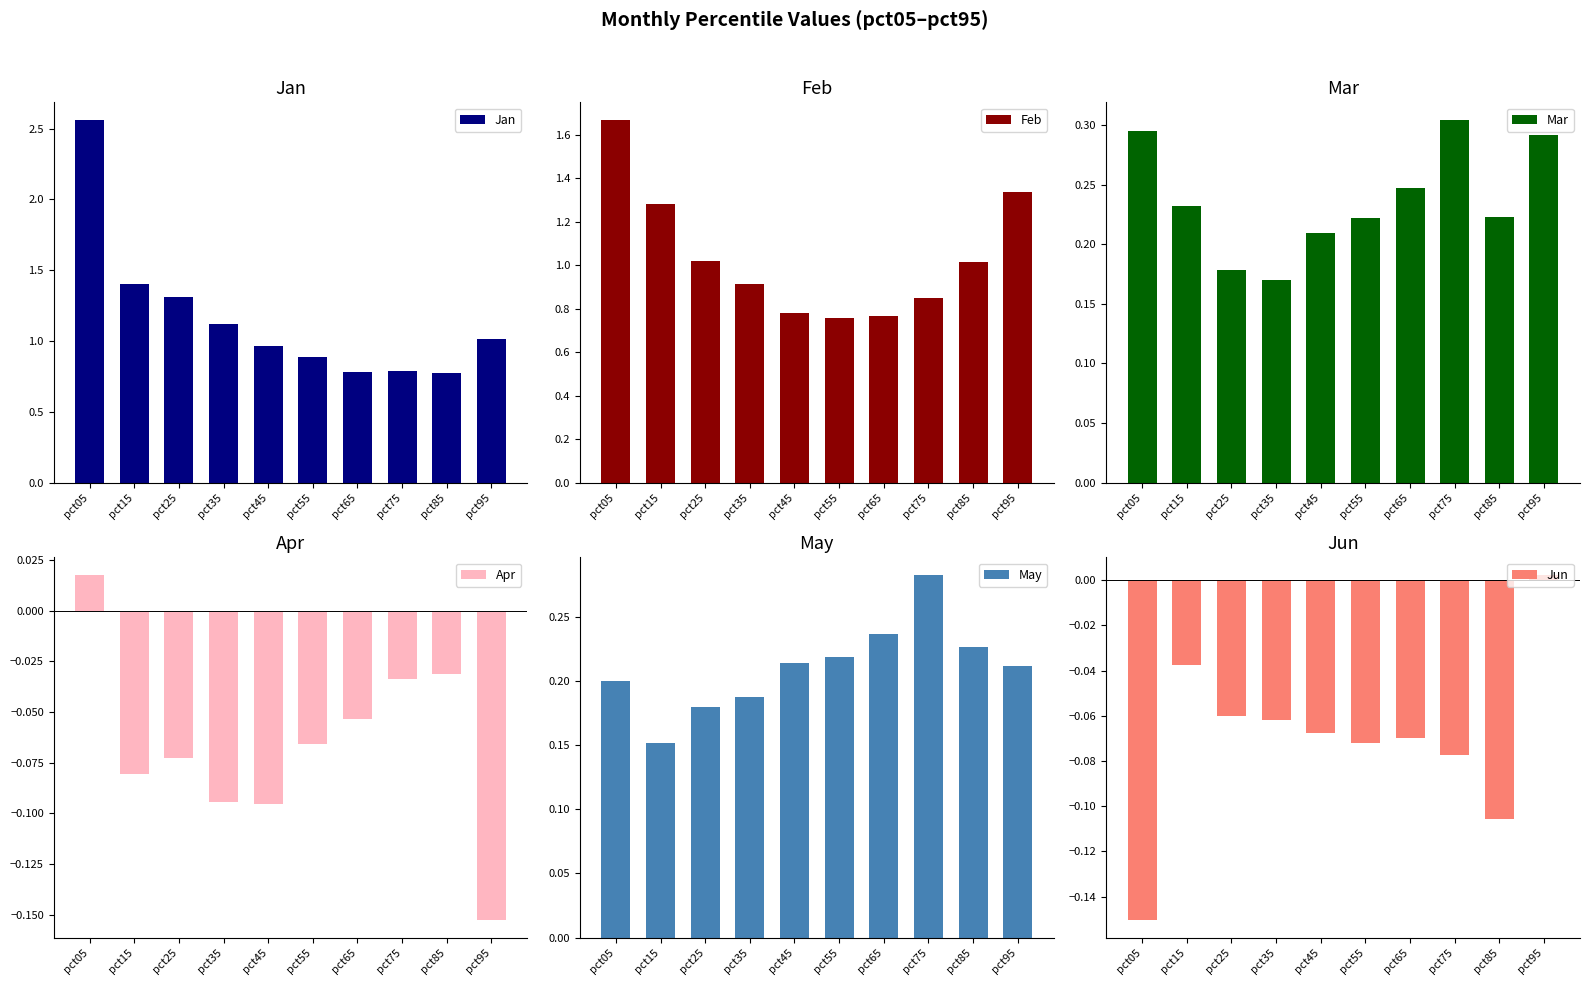

True or false: Jan has a value of 1.3 at pct85.

False